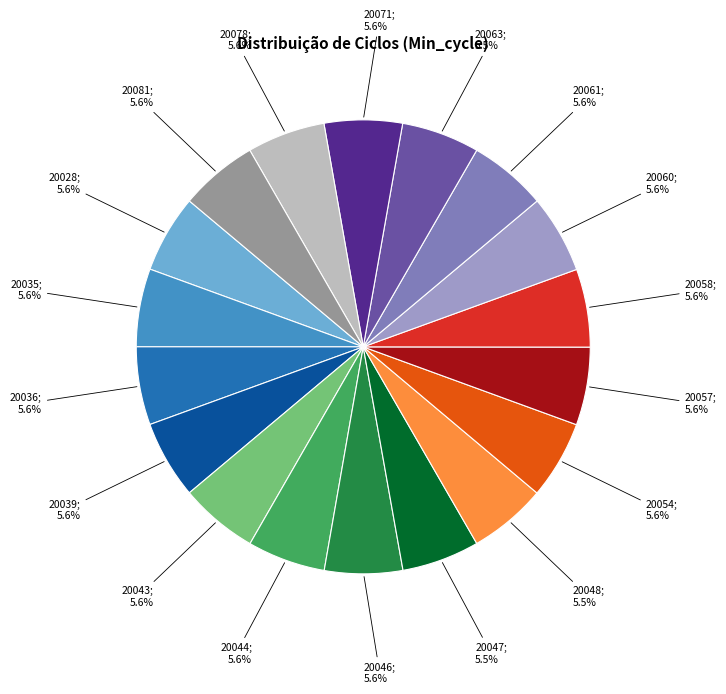

How many segments does this pie chart have?

18